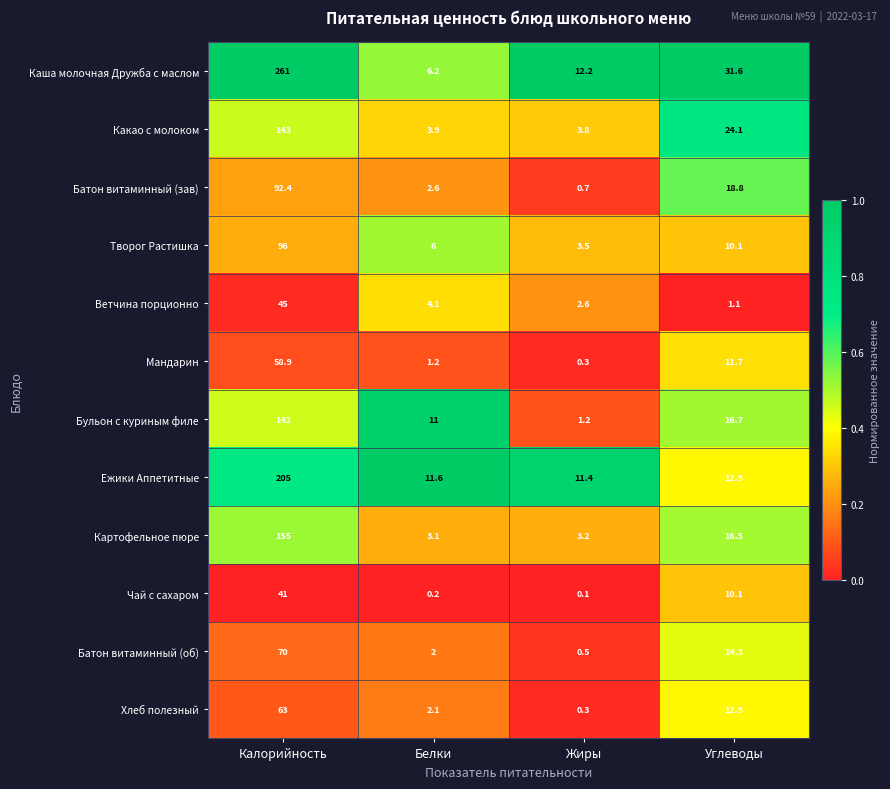

Read the Бульон с куриным филе value at Белки.

11.0